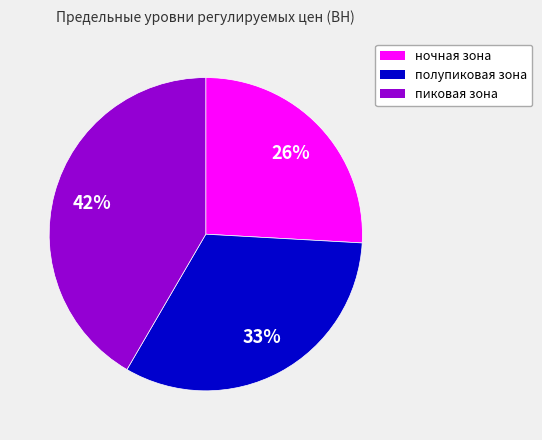

Is there any slice that represents more than half of the pie?

No